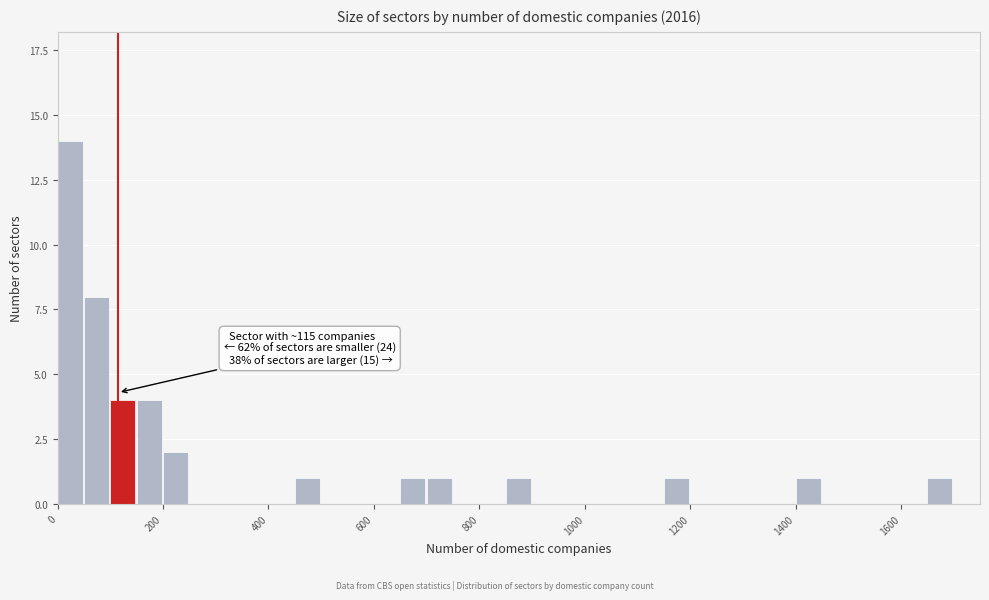

Read against the x-axis, roughly where is the centre of the tallest bar?

20